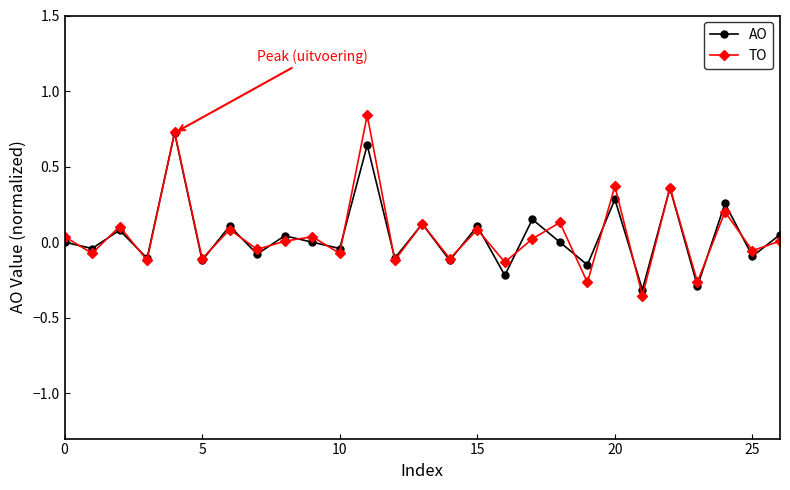

In TO, how many points are higher than both neighbors (excluding endpoints)?

11